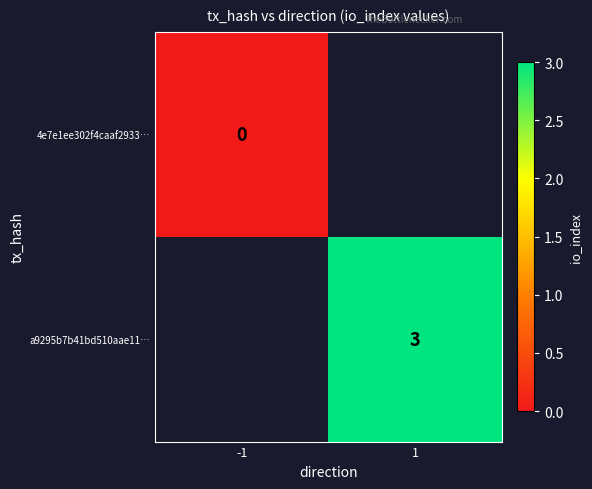

True or false: a9295b7b41bd510aae11… has a value of 3 at 1.

True